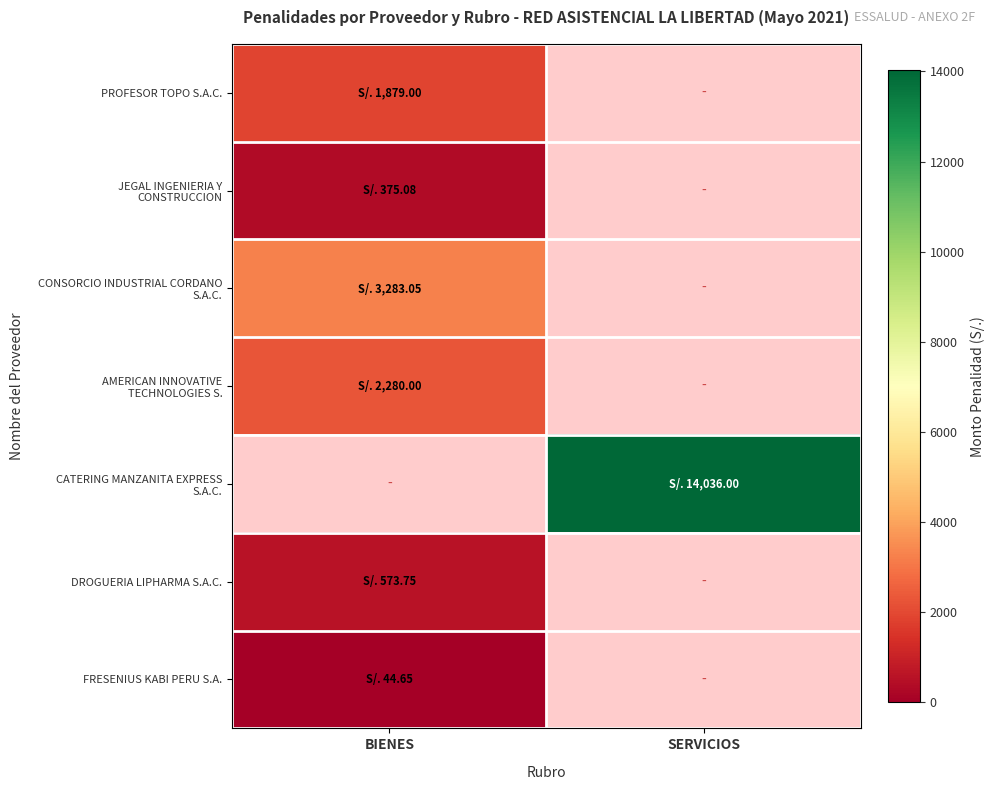

Between SERVICIOS and BIENES, which is larger?

BIENES